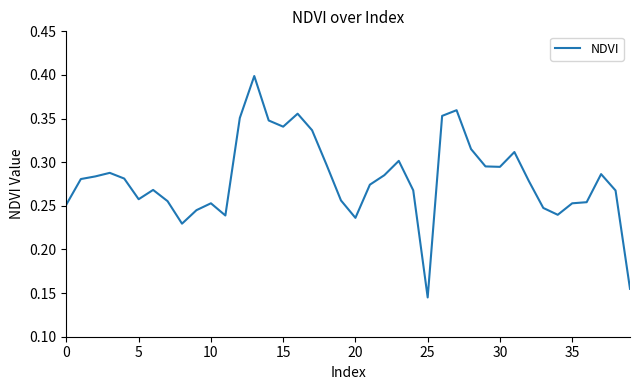

True or false: the data has more than 2 interior local peaks.

True